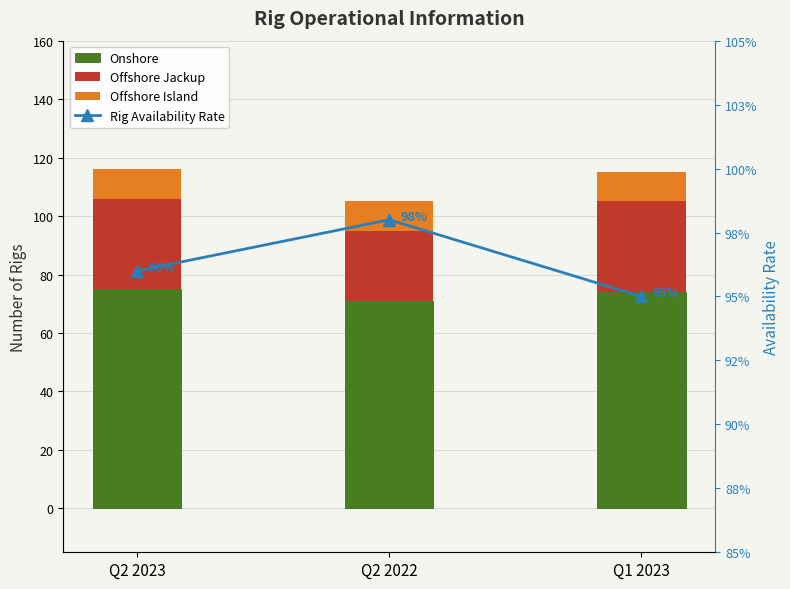

What is the smallest value displayed?

0.9